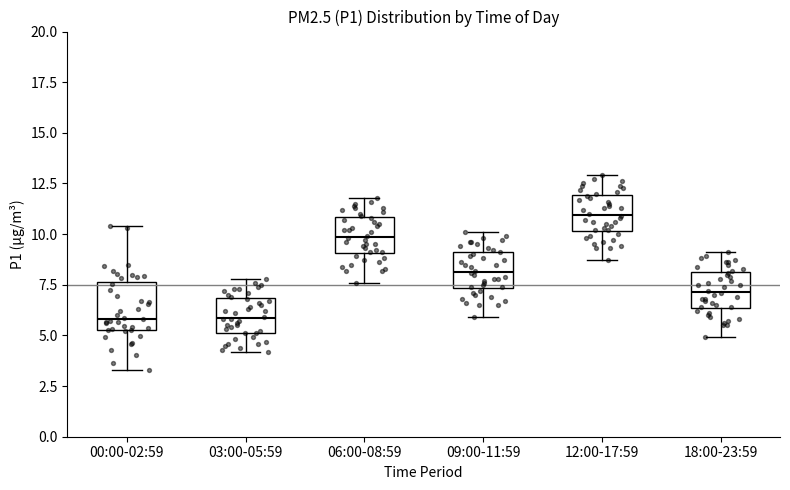

Where does the upper whisker of the box for 06:00-08:59 end on the y-axis? The values are not printed on the chart, so give them approximately, as read against the axis.

12.0